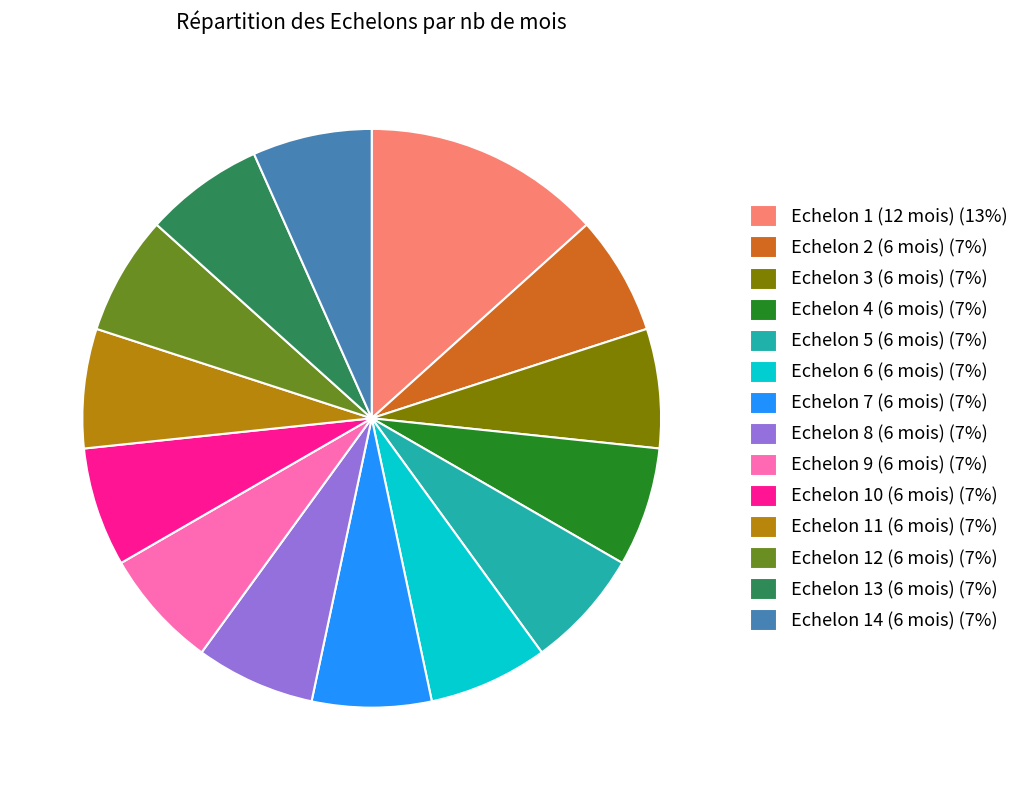

Combined, do Echelon 4 (6 mois) (7%) and Echelon 11 (6 mois) (7%) account for over 50%?

No